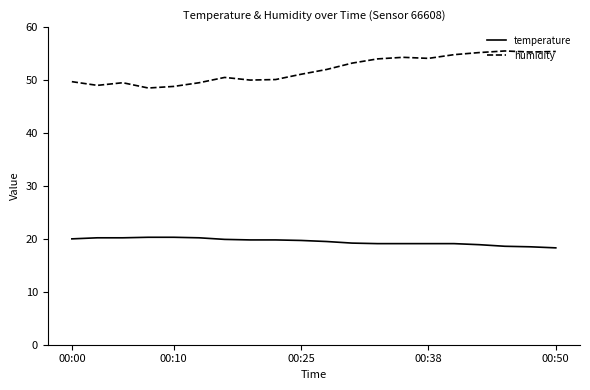

Which series has the widest spread of values?

humidity